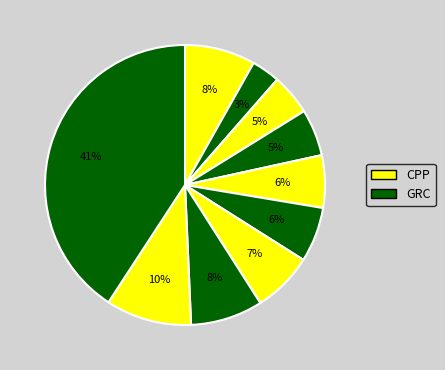

Count the number of slices in the pie.

10